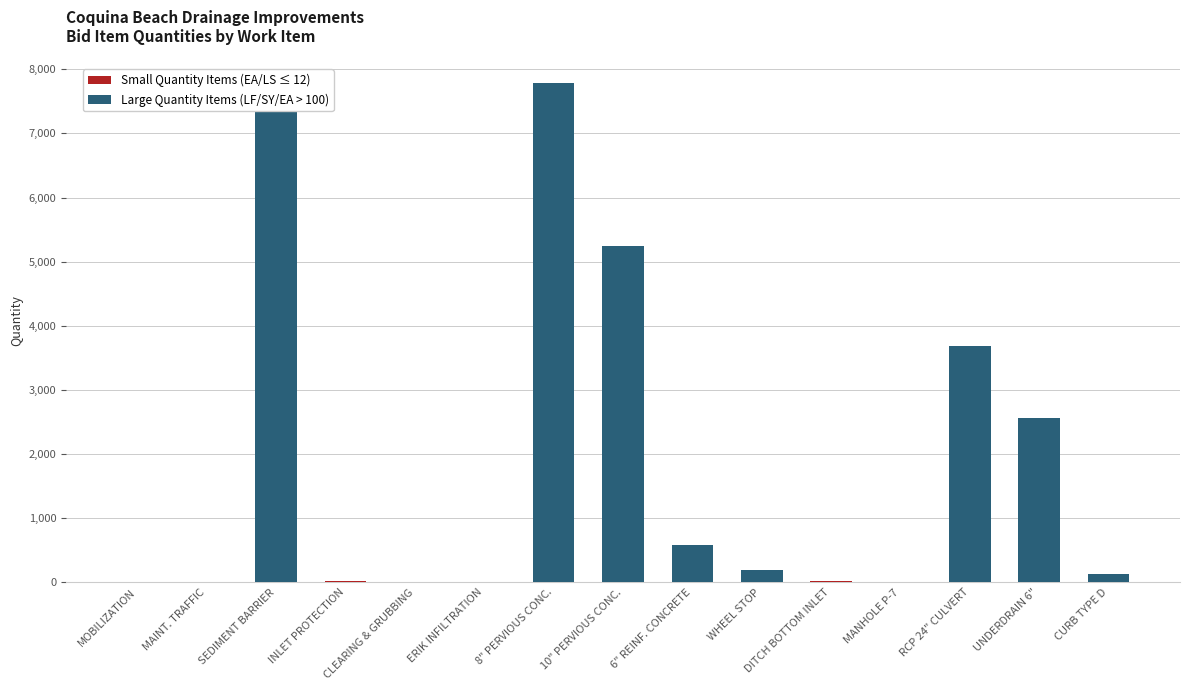

What position from the left is ERIK INFILTRATION?

6